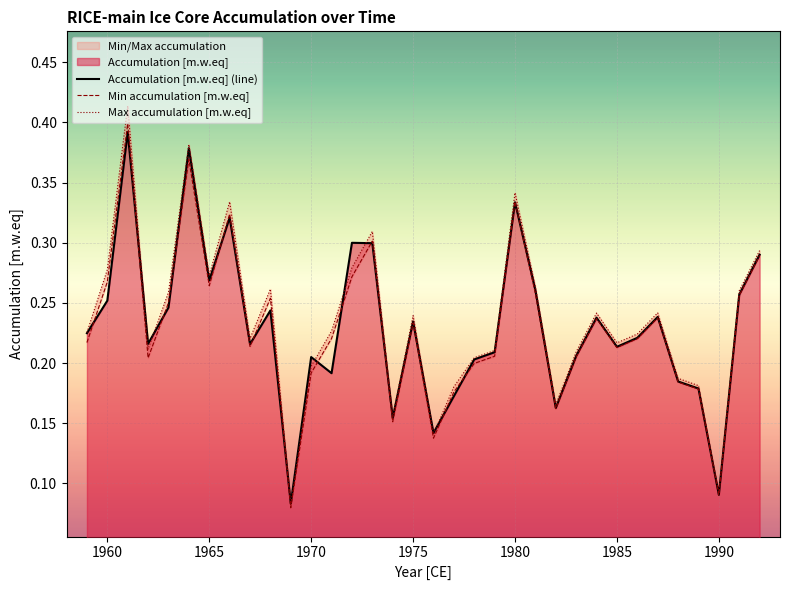

Reading left to right, transcribe all the data shown in this chart.

Accumulation [m.w.eq] (line): 0.2	0.3	0.4	0.2	0.2	0.4	0.3	0.3	0.2	0.2	0.1	0.2	0.2	0.3	0.3	0.2	0.2	0.1	0.2	0.2	0.2	0.3	0.3	0.2	0.2	0.2	0.2	0.2	0.2	0.2	0.2	0.1	0.3	0.3
Min accumulation [m.w.eq]: 0.2	0.3	0.4	0.2	0.3	0.4	0.3	0.3	0.2	0.3	0.1	0.2	0.2	0.3	0.3	0.2	0.2	0.1	0.2	0.2	0.2	0.3	0.3	0.2	0.2	0.2	0.2	0.2	0.2	0.2	0.2	0.1	0.3	0.3
Max accumulation [m.w.eq]: 0.2	0.3	0.4	0.2	0.3	0.4	0.3	0.3	0.2	0.3	0.1	0.2	0.2	0.3	0.3	0.2	0.2	0.1	0.2	0.2	0.2	0.3	0.3	0.2	0.2	0.2	0.2	0.2	0.2	0.2	0.2	0.1	0.3	0.3